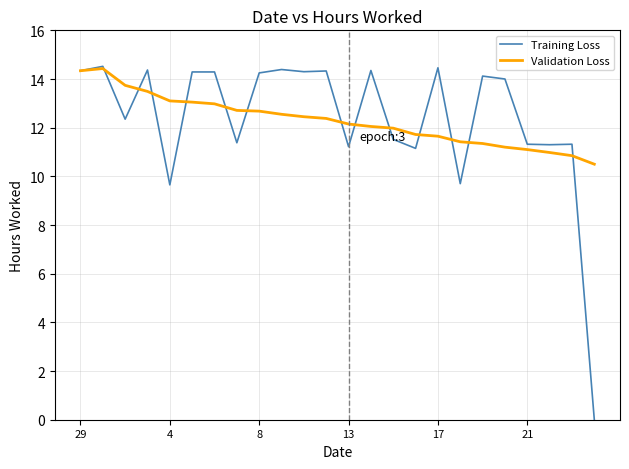

What is the highest value of the Training Loss series?

14.5